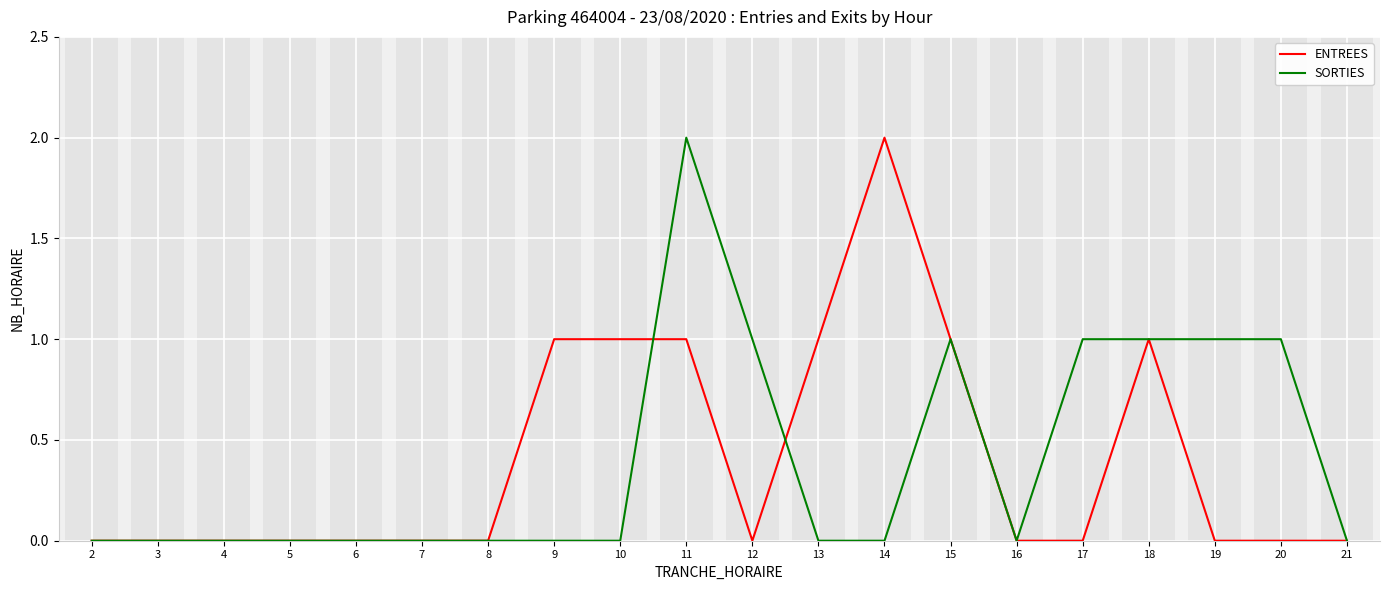

How many bars are there in total?

40